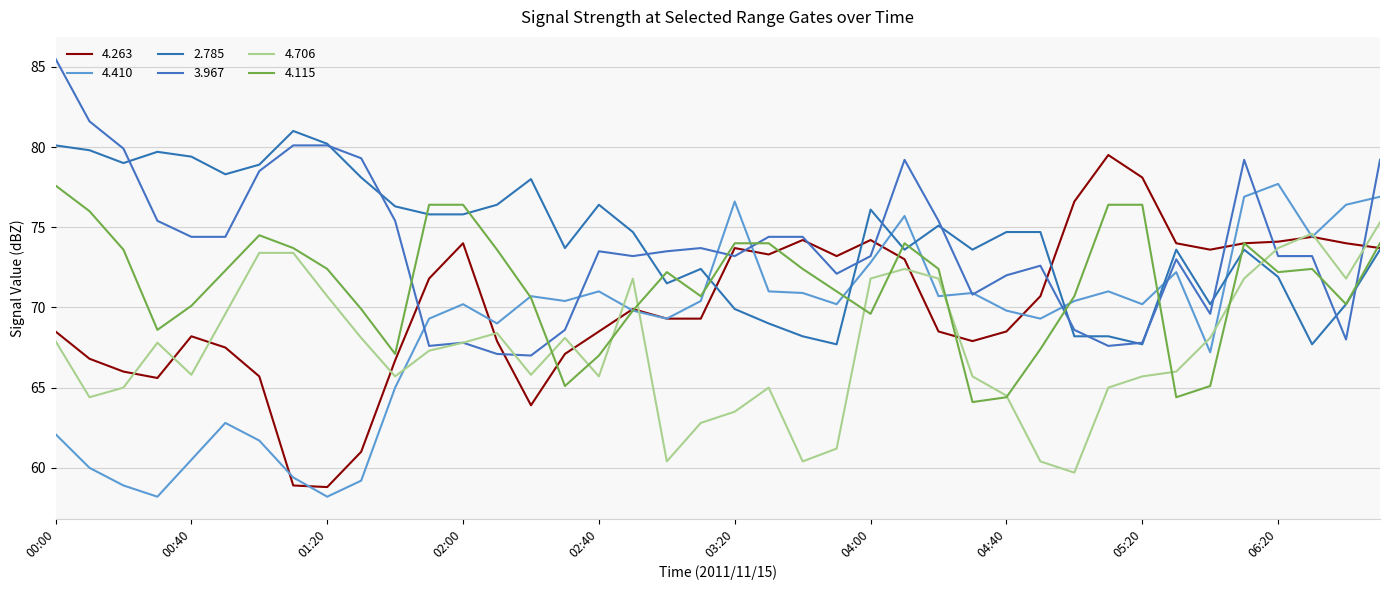

What is the value of the 3.967 point at the 13th from the left?

67.8